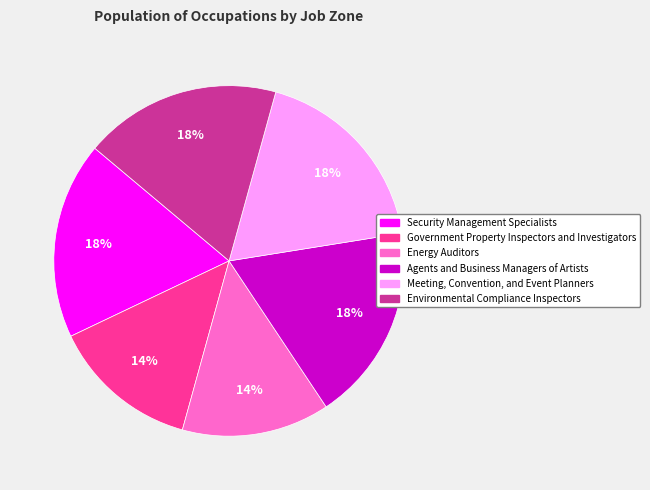

The Government Property Inspectors and Investigators slice represents 14% of the pie. True or false?

True